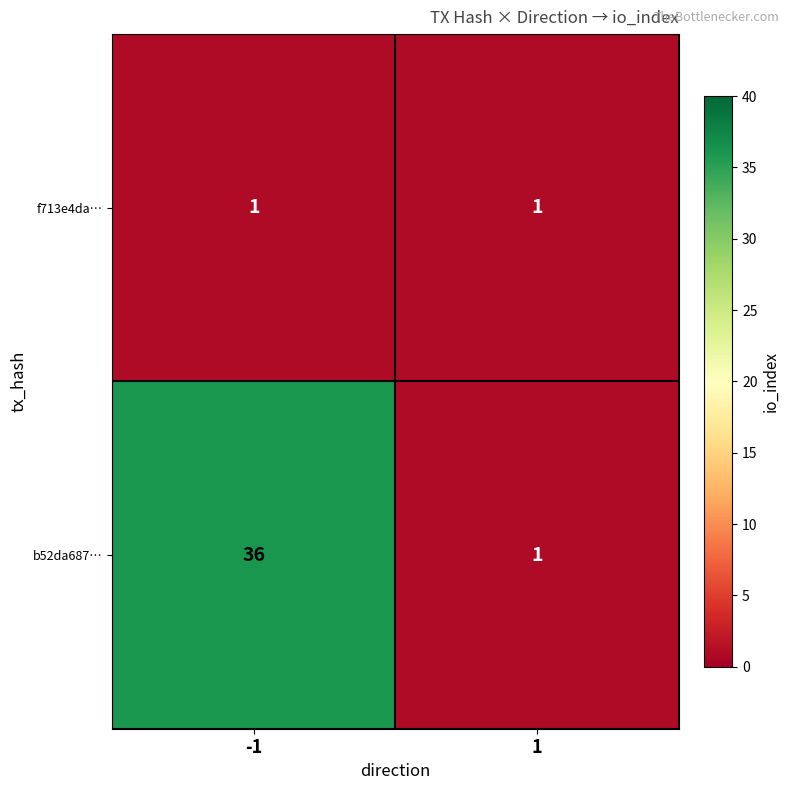

Is the value of f713e4da… at 1 greater than the value of b52da687… at -1?

No